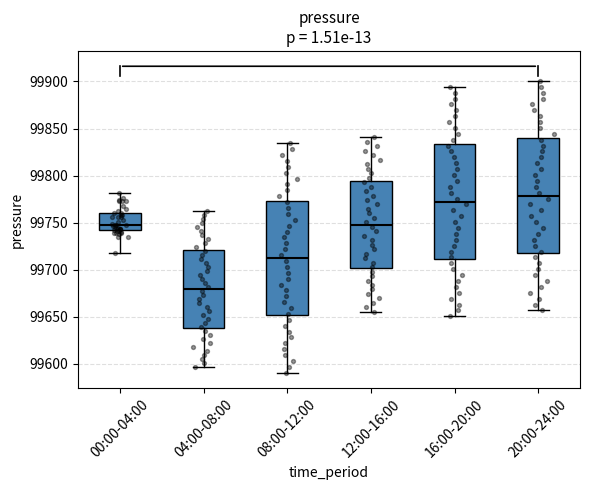

Reading left to right, read every box against the y-axis: the position of its median line, the range the box covers, and the ends of its whiskers. The values are not printed on the chart, so give them approximately, as read against the axis.

00:00-04:00: median 99750, box 99740 to 99760, whiskers 99720 to 99780
04:00-08:00: median 99680, box 99640 to 99720, whiskers 99595 to 99765
08:00-12:00: median 99715, box 99650 to 99775, whiskers 99590 to 99835
12:00-16:00: median 99750, box 99700 to 99795, whiskers 99655 to 99840
16:00-20:00: median 99775, box 99710 to 99835, whiskers 99650 to 99895
20:00-24:00: median 99780, box 99720 to 99840, whiskers 99655 to 99900